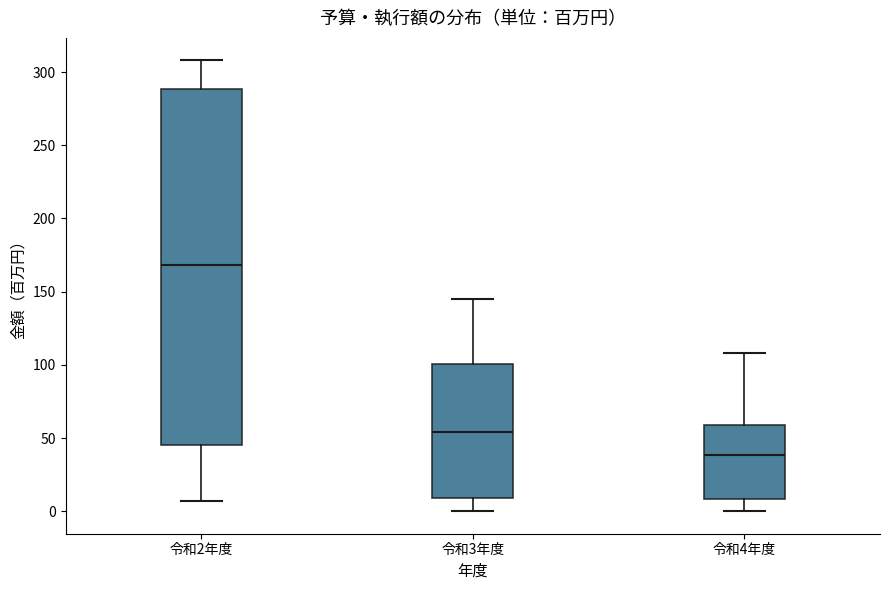

Which box is the tallest, from its lower edge to its upper edge?

令和2年度